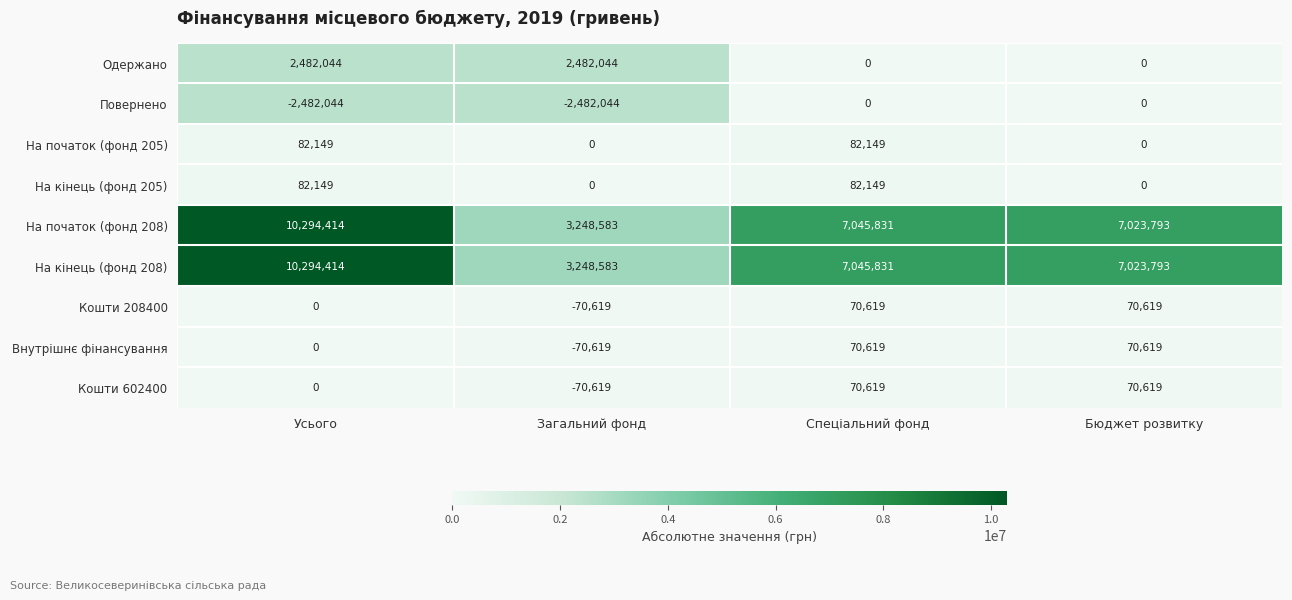

What is the total value across all series at Спеціальний фонд?

14467817